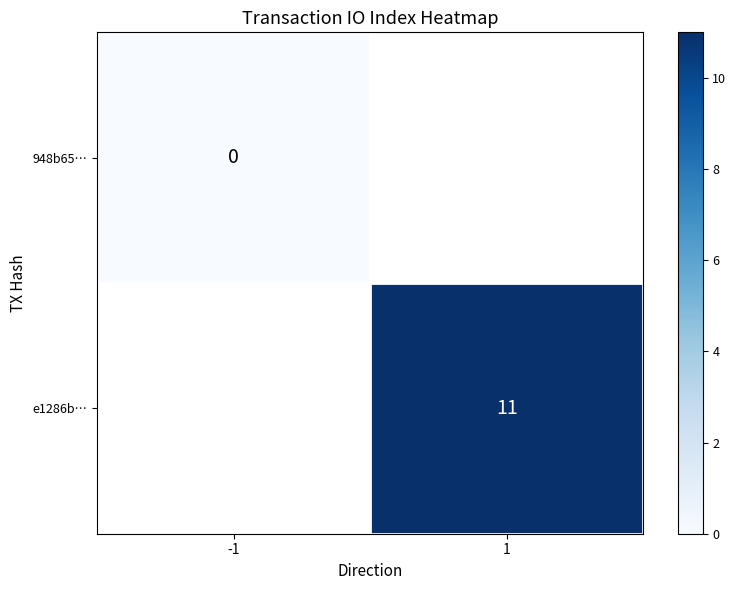

Is it true that e1286b… equals 11 at 1?

True